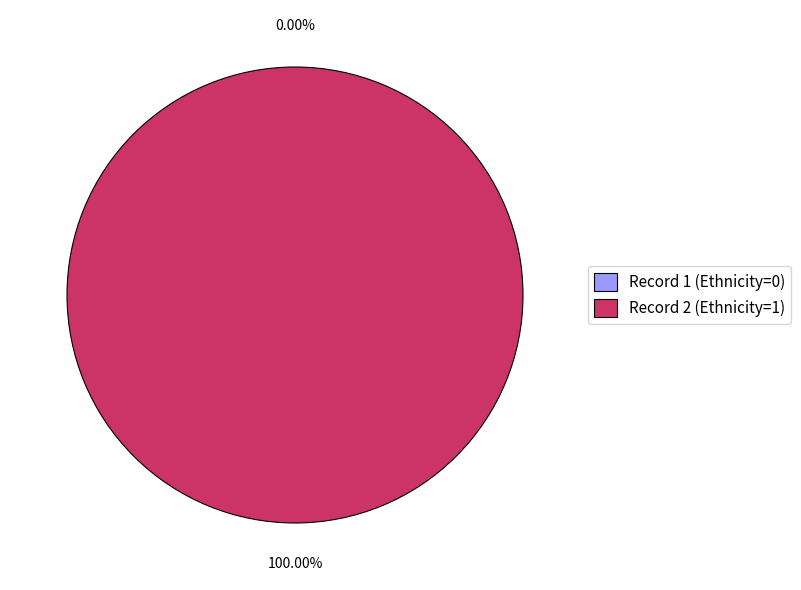

Is there any slice that represents more than half of the pie?

Yes